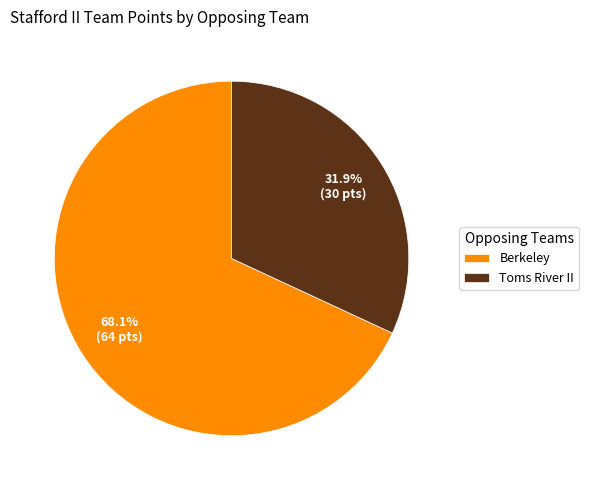

What percentage do Berkeley and Toms River II together represent?

100.0%